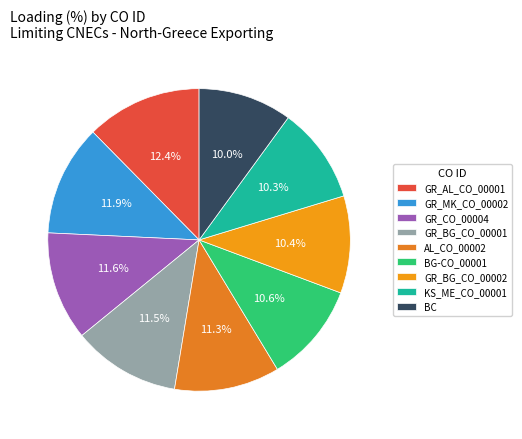

How many segments does this pie chart have?

9